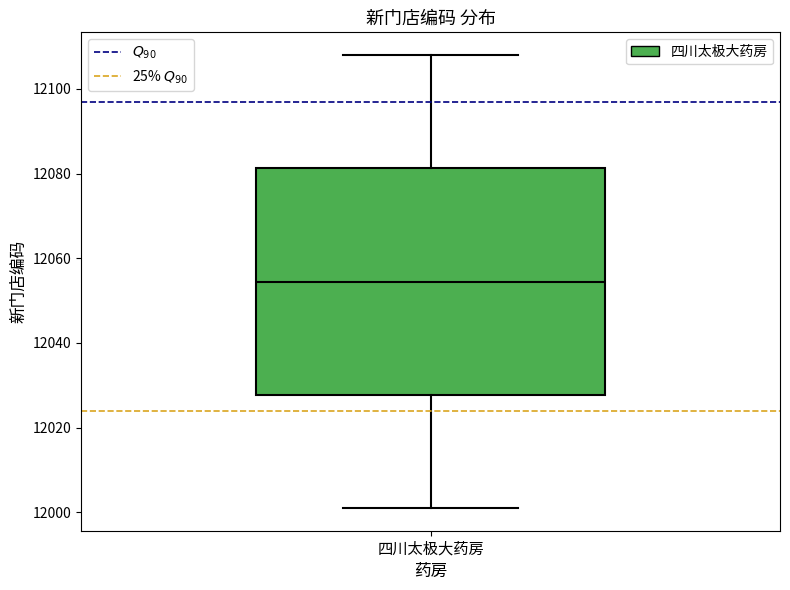

Transcribe this box plot: give where the median line is, the range the box spans, and where the two whiskers end, as read against the y-axis. The values are not printed on the chart, so give them approximately, as read against the axis.

median 12054, box 12028 to 12082, whiskers 12002 to 12108